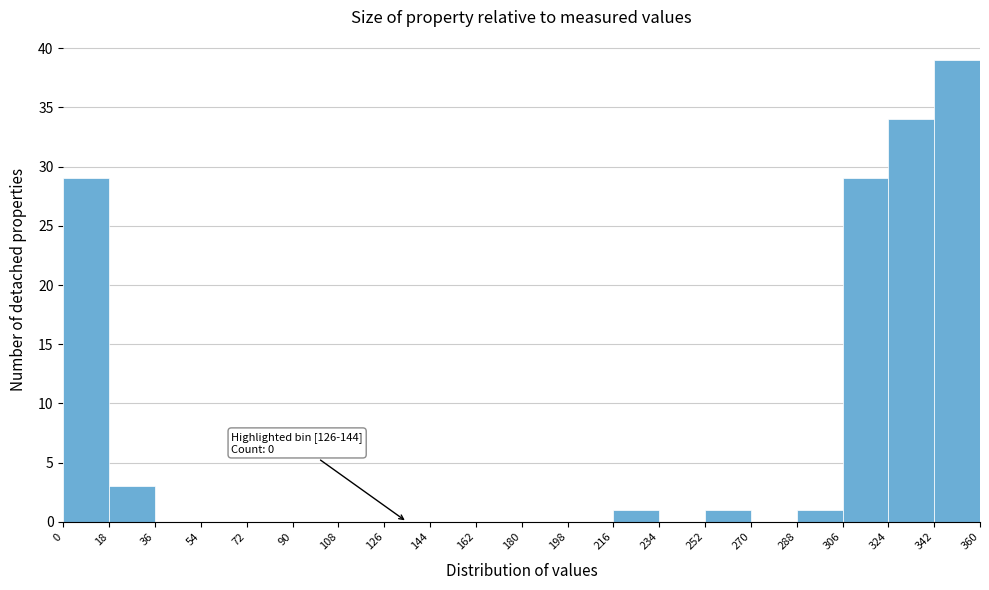

Which range on the x-axis has the tallest bar?

342 to 360